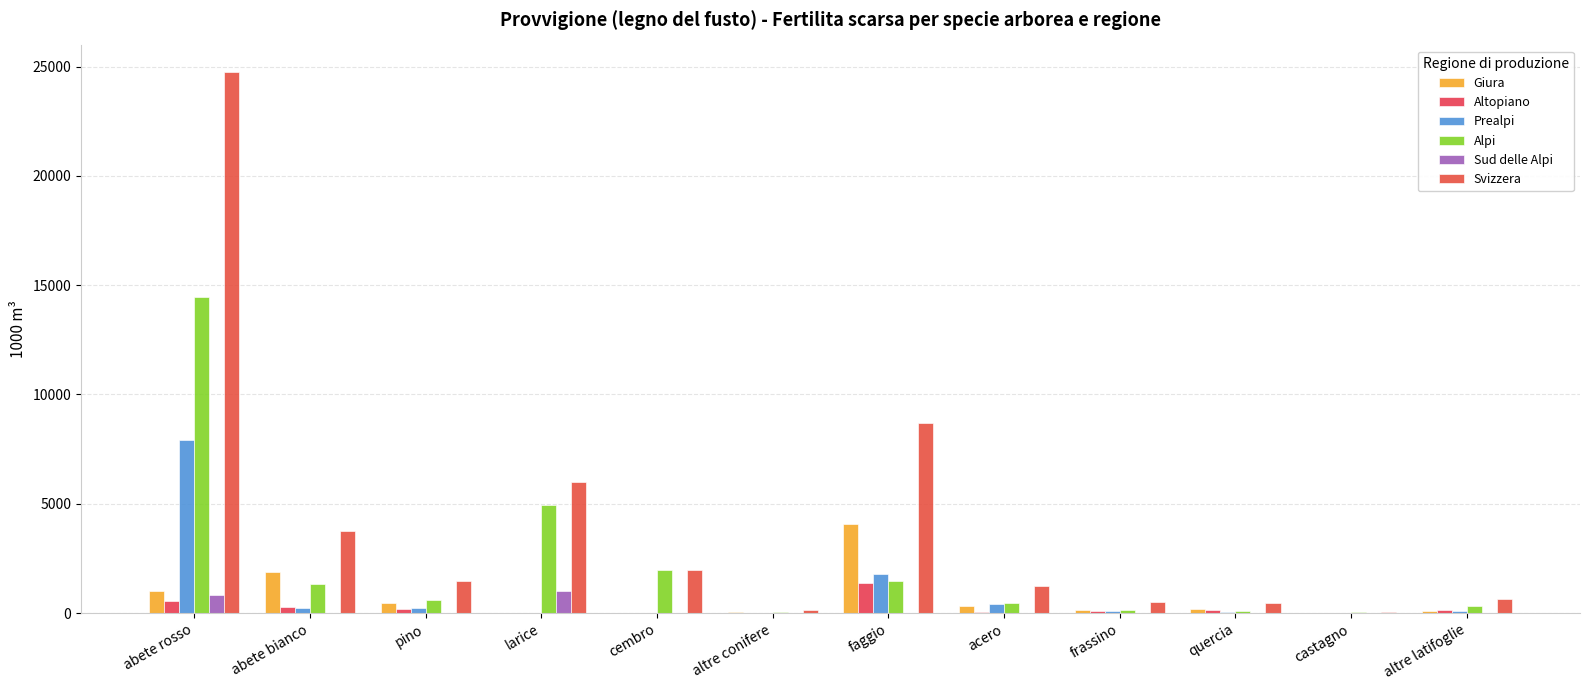

At which label is Svizzera closest to 12396?

faggio